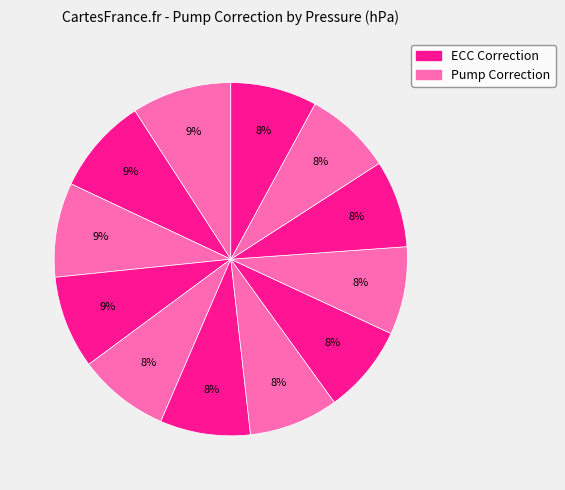

Count the number of slices in the pie.

12